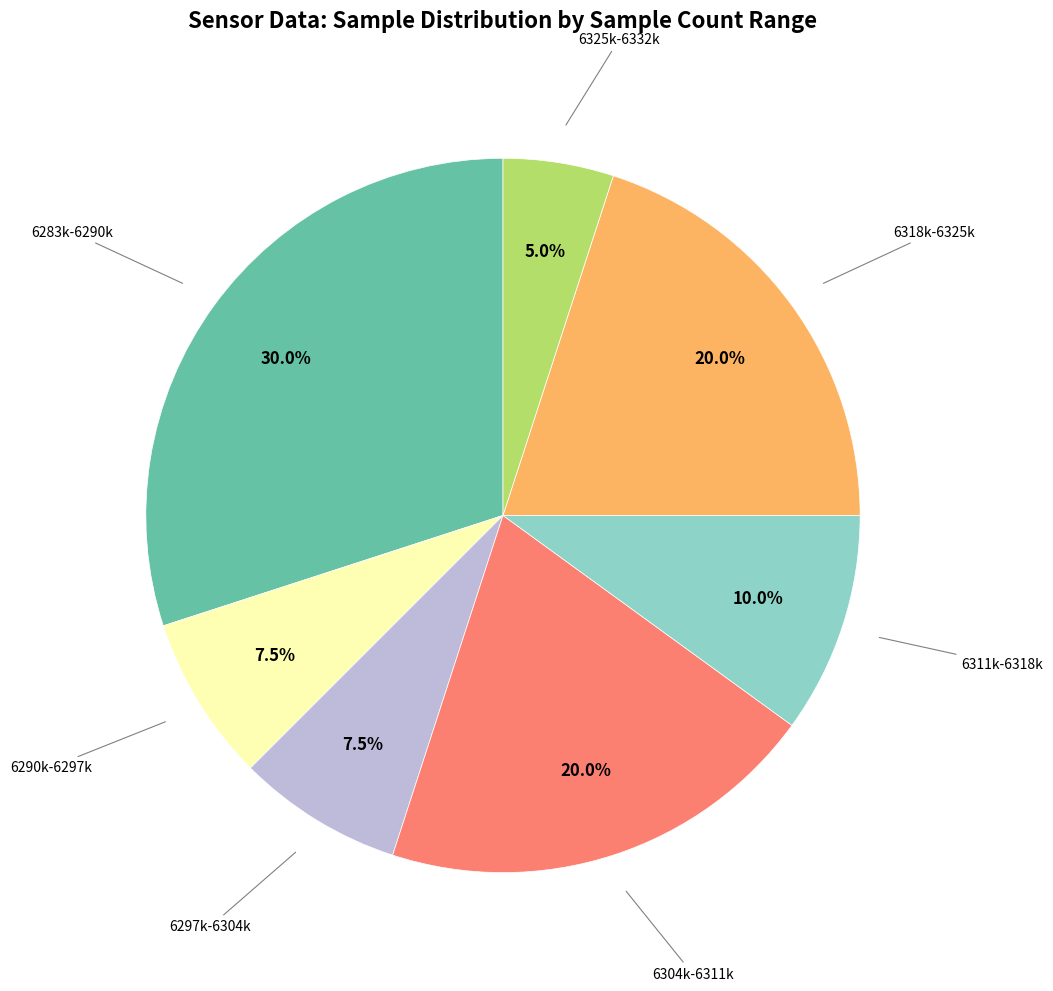

Is there any slice that represents more than half of the pie?

No